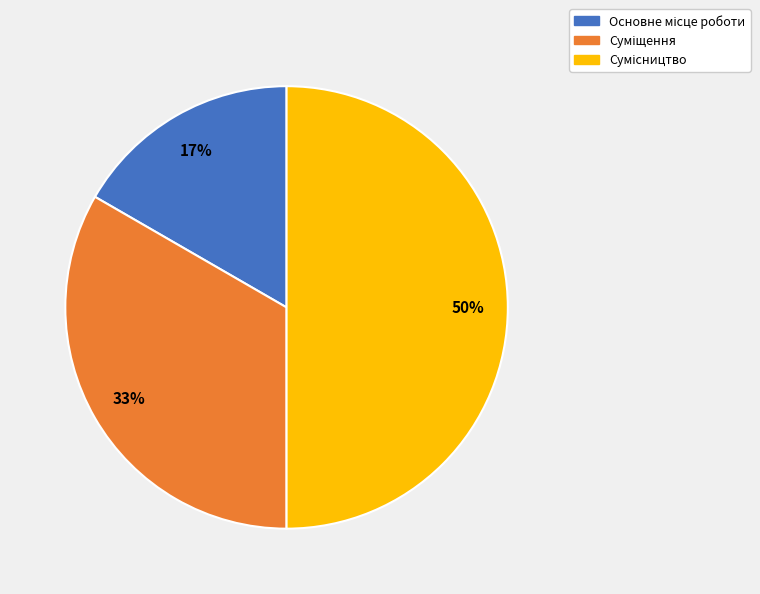

Count the number of slices in the pie.

3